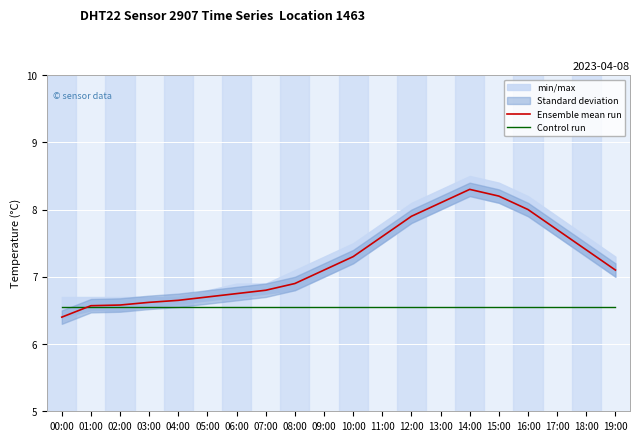

Reading left to right, extract all data points from this chart.

Ensemble mean run: 6.4	6.6	6.6	6.6	6.7	6.7	6.8	6.8	6.9	7.1	7.3	7.6	7.9	8.1	8.3	8.2	8.0	7.7	7.4	7.1
Control run: 6.5	6.5	6.5	6.5	6.5	6.5	6.5	6.5	6.5	6.5	6.5	6.5	6.5	6.5	6.5	6.5	6.5	6.5	6.5	6.5